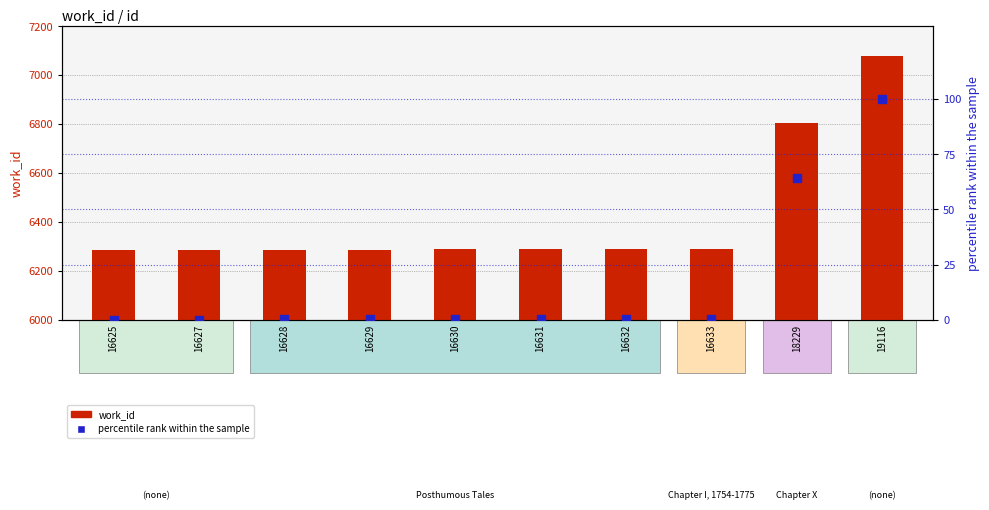

What are all the series names shown in the legend?

work_id, percentile rank within the sample